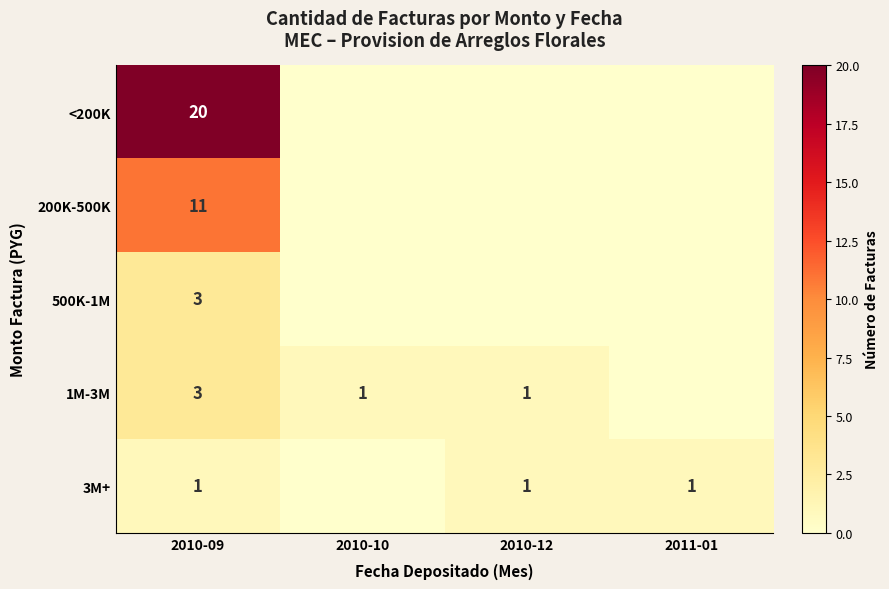

The value of 1M-3M at 2010-09 is 3. True or false?

True